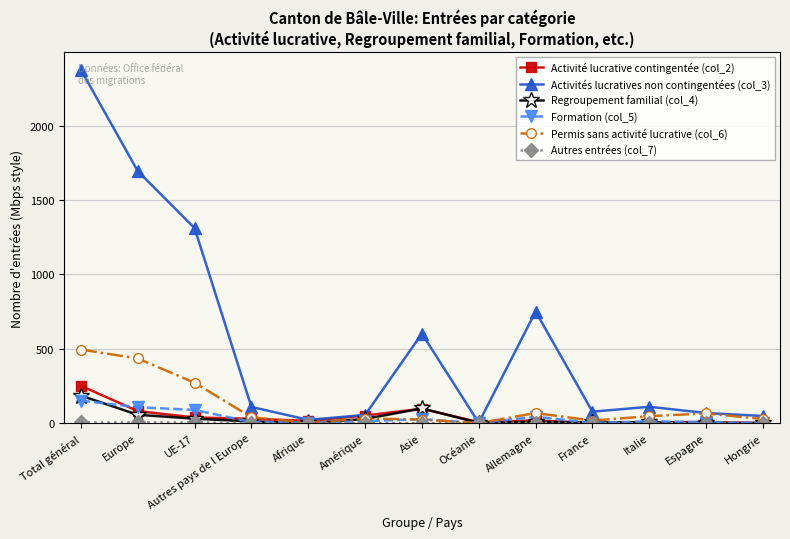

At which category is the sum across all series the highest?

Total général